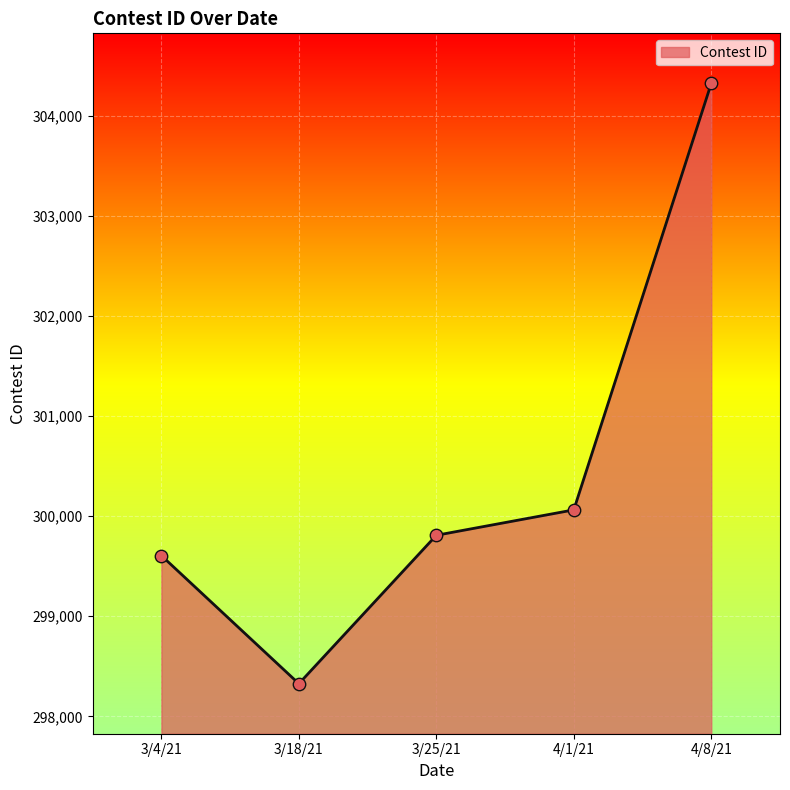

Which has a higher value, 3/25/21 or 4/1/21?

4/1/21